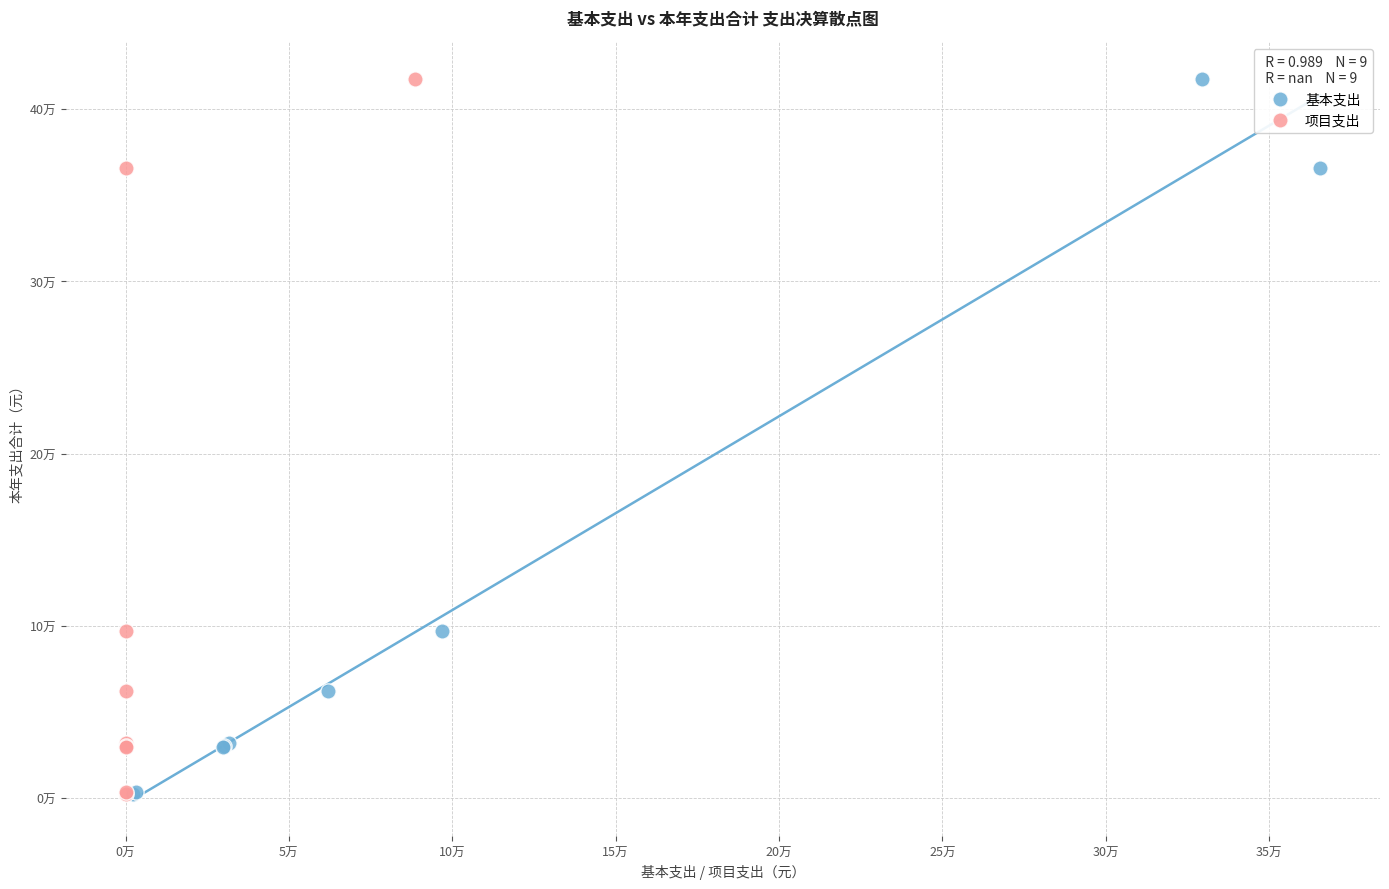

What are all the series names shown in the legend?

基本支出, 项目支出